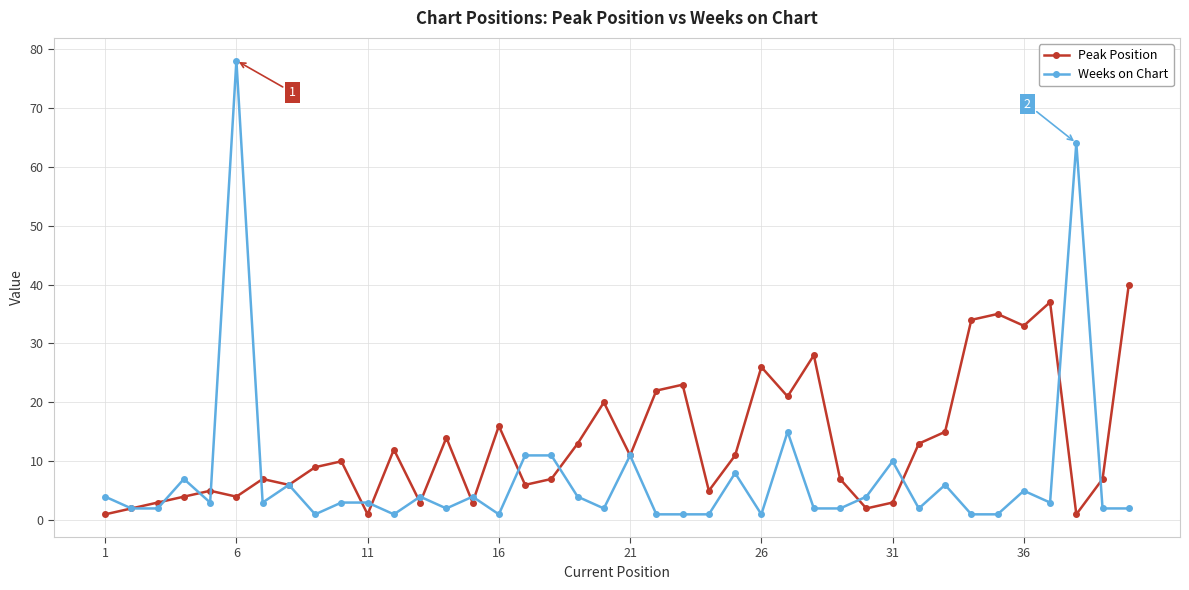

Rank the series by their average value, from highest to lowest.

Peak Position, Weeks on Chart